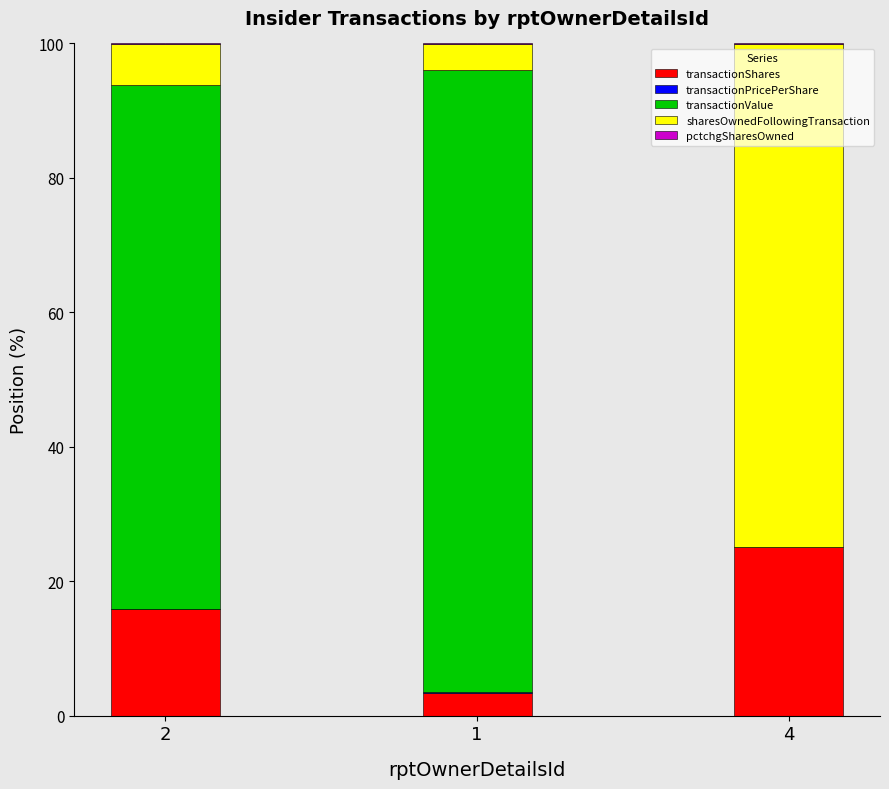

How many distinct data groups are displayed?

5